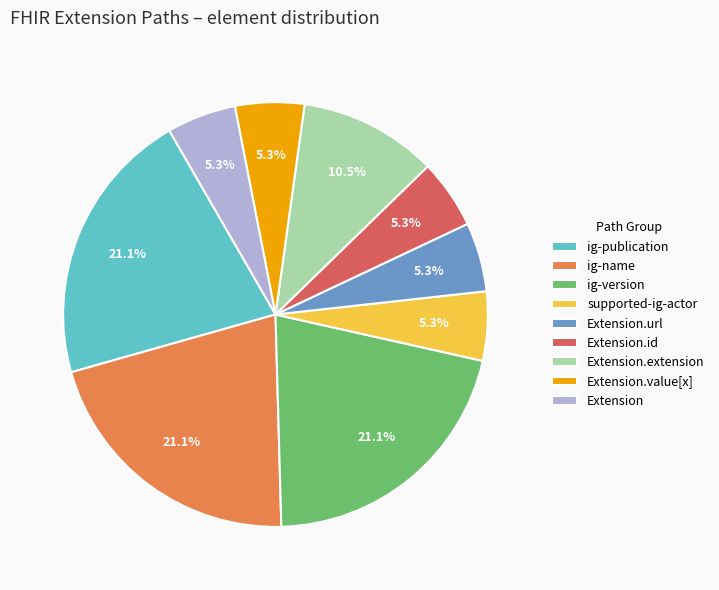

Is ig-version the majority of the pie?

No